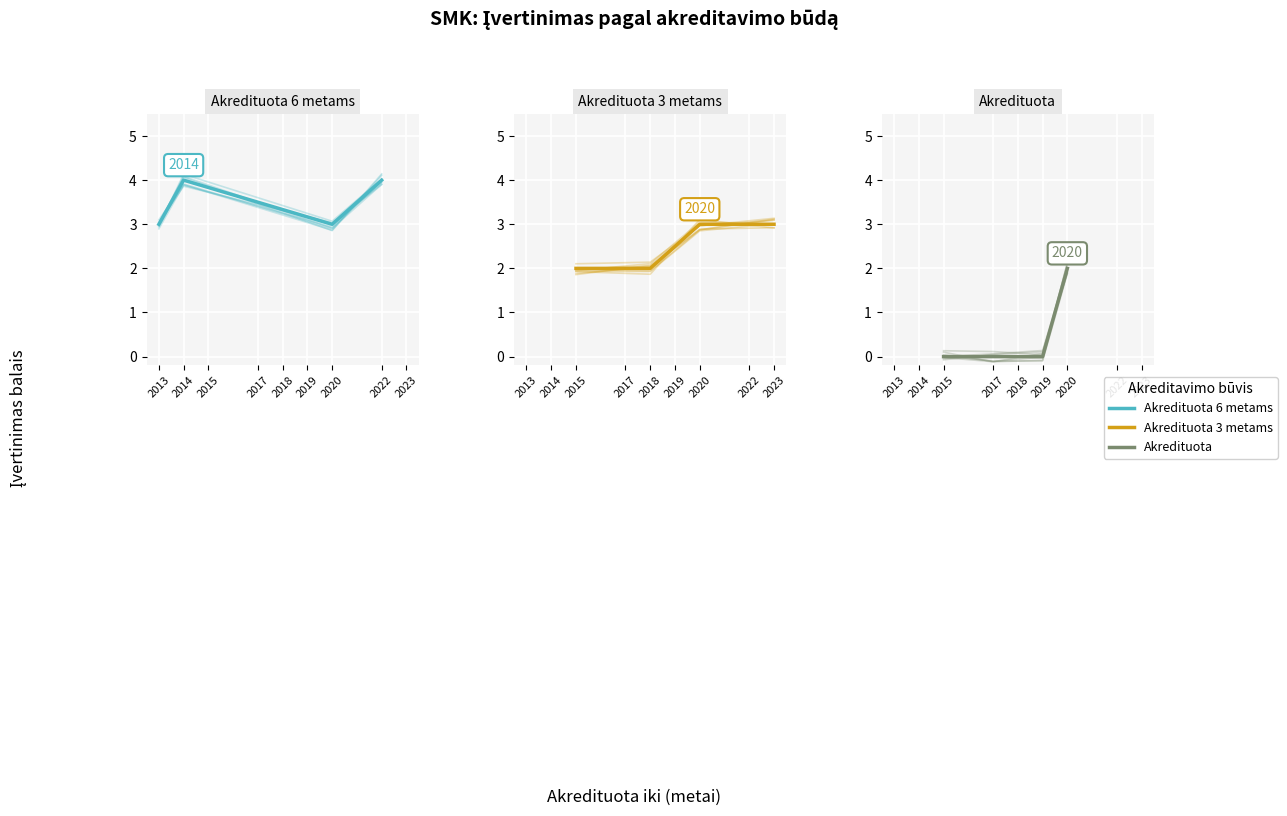

Between 2014 and 2022, which is larger?

2014